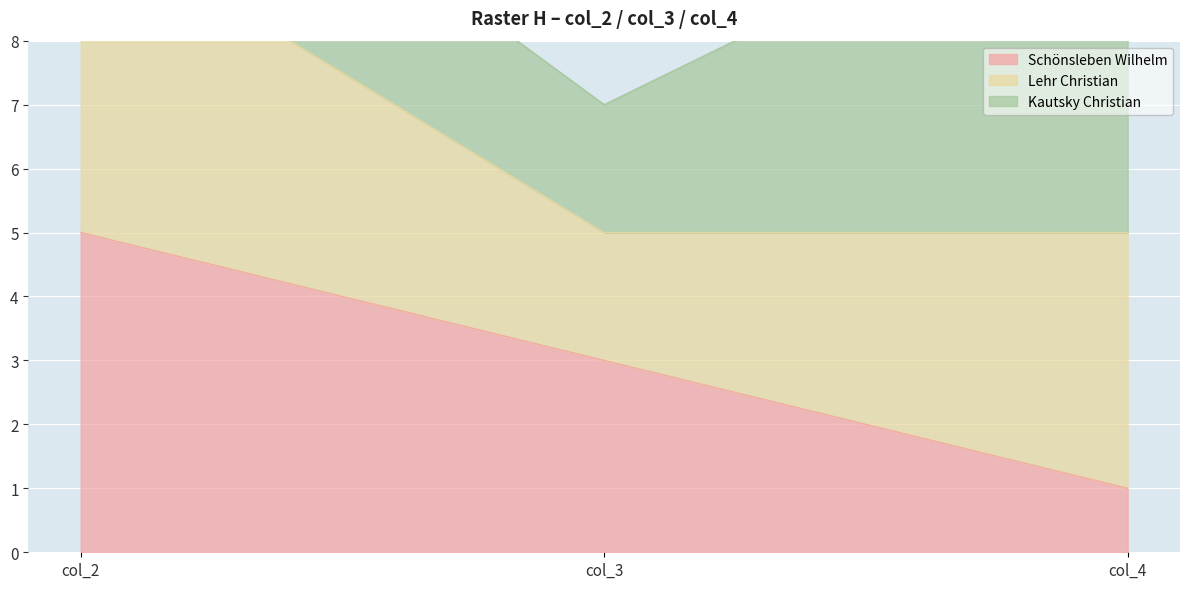

What is the sum of the Lehr Christian values at col_2 and col_3?

20